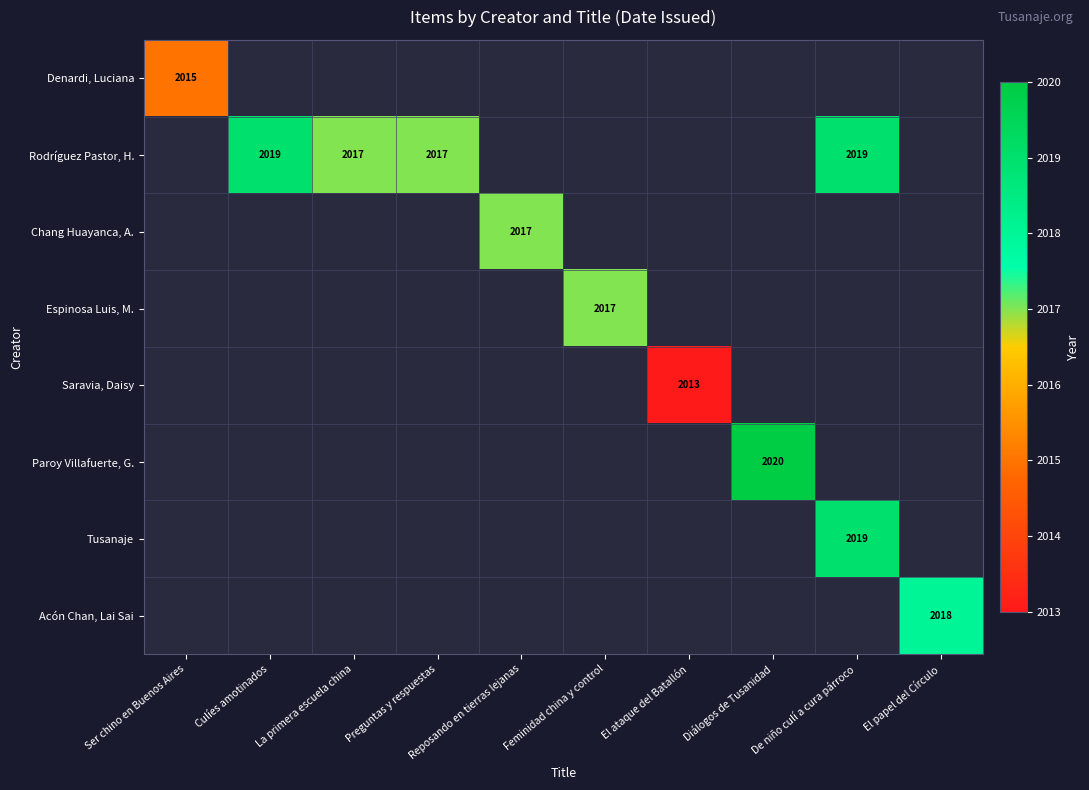

True or false: Paroy Villafuerte, G. has a value of 0 at El ataque del Batallón.

True